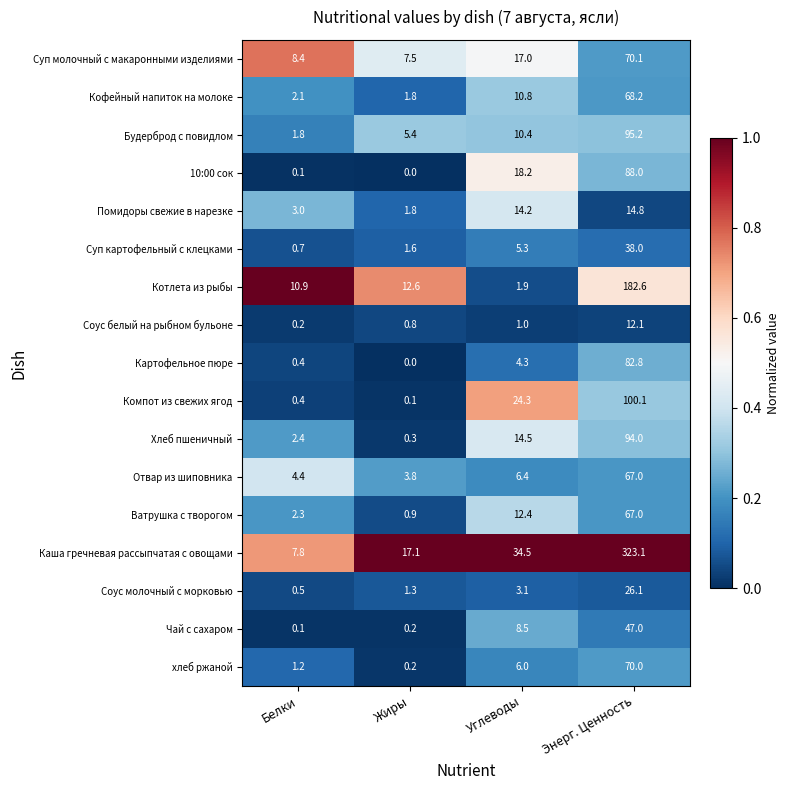

How many data points does each series have?

4